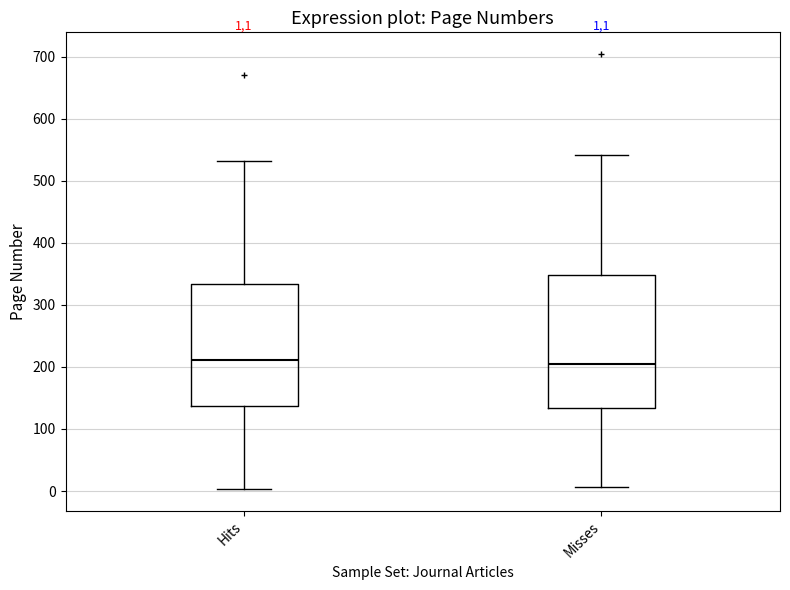

Which box is the tallest, from its lower edge to its upper edge?

Misses